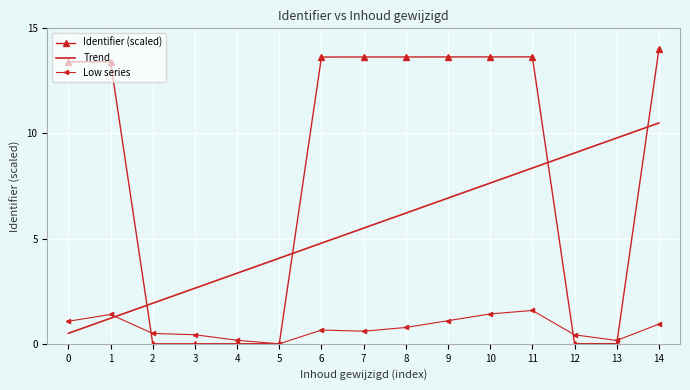

The value of Low series at 8 is 0.8. True or false?

True